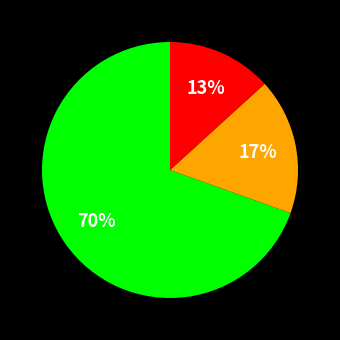

Is there any slice that represents more than half of the pie?

Yes